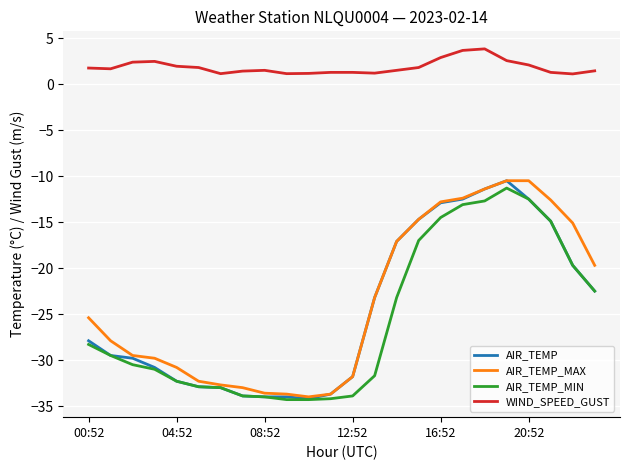

Which series has the largest total across all categories?

WIND_SPEED_GUST